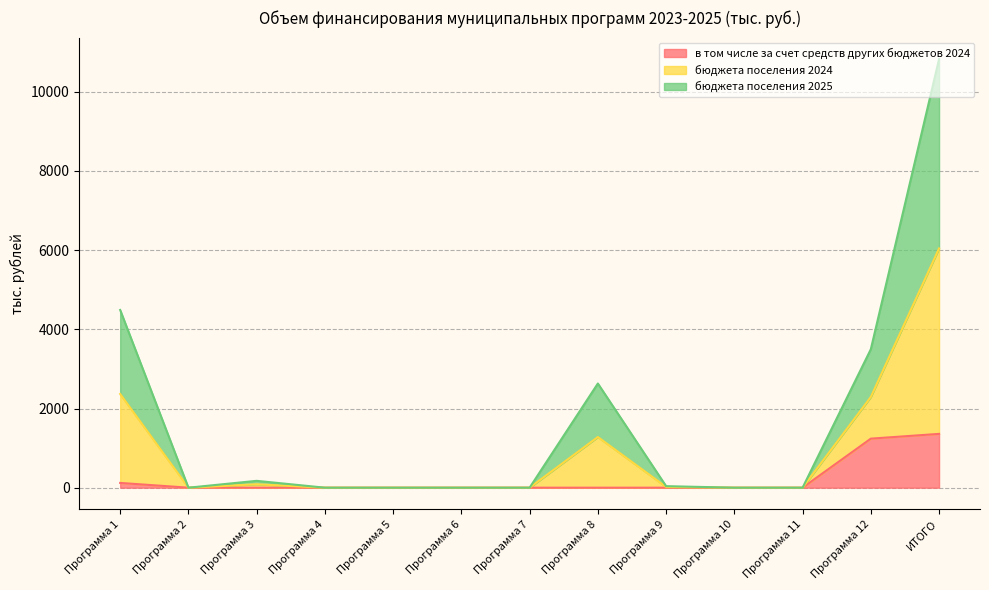

True or false: бюджета поселения 2024 has a value of 6033.7 at Программа 5.

False